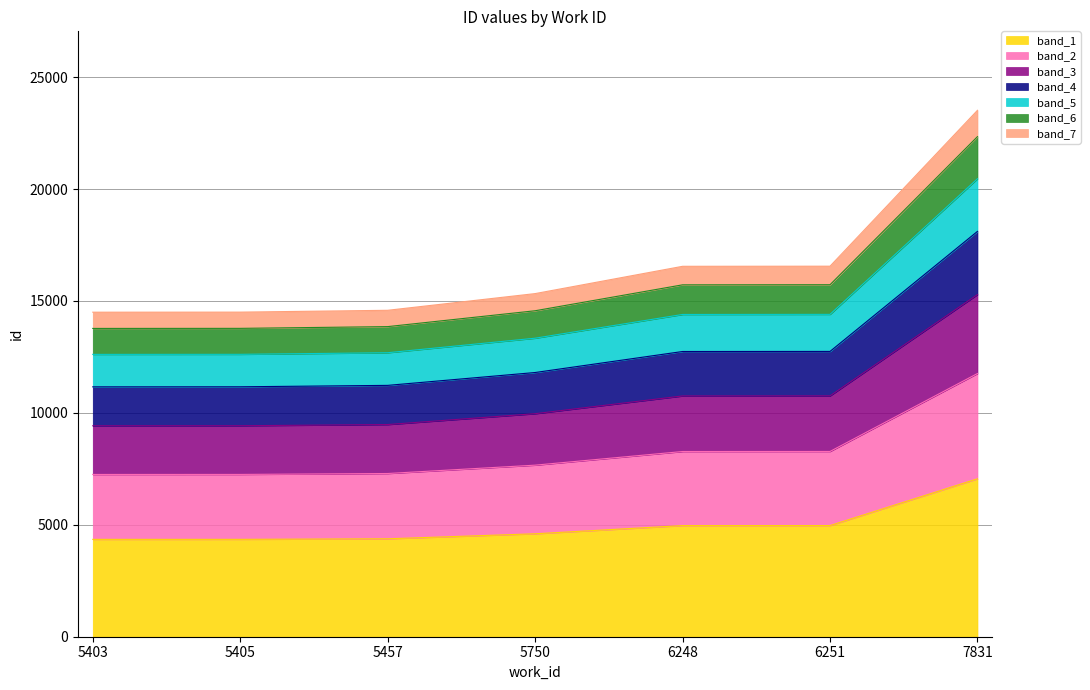

What is the difference between the values at 5457 and 6251?

1871.5